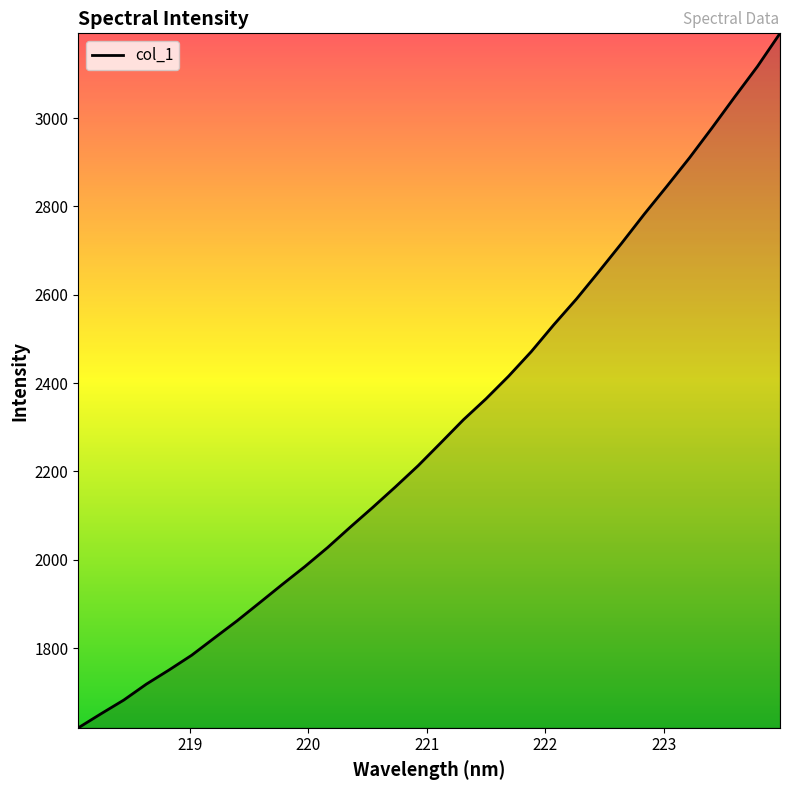

What is the smallest value displayed?

1619.7